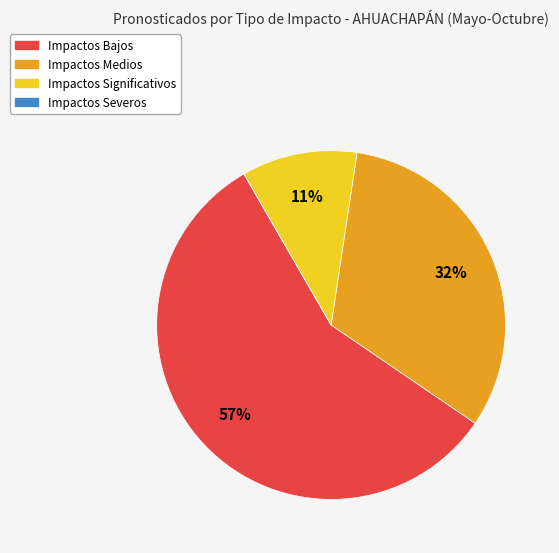

To the nearest percent, what is the difference between the Impactos Bajos and Impactos Significativos slice percentages?

46%